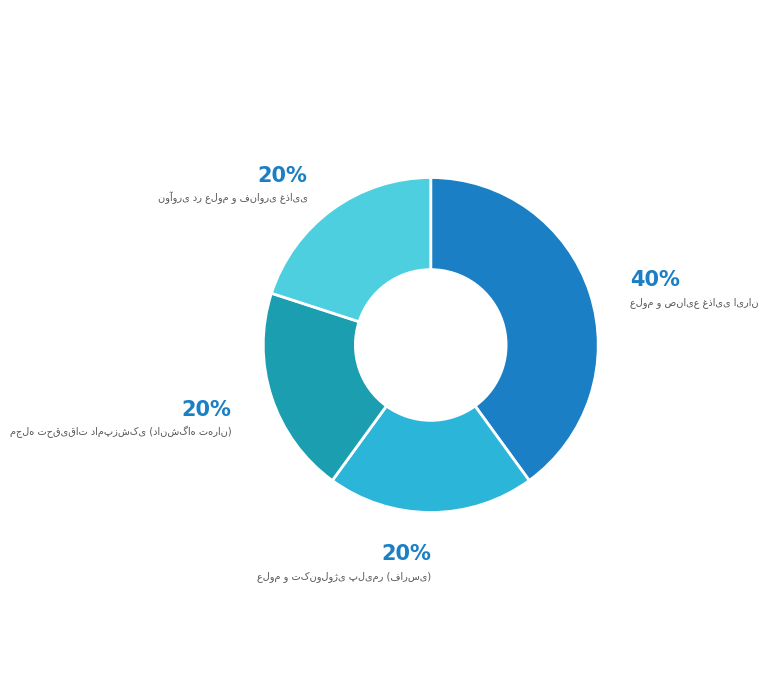

How many slices are in this pie chart?

4